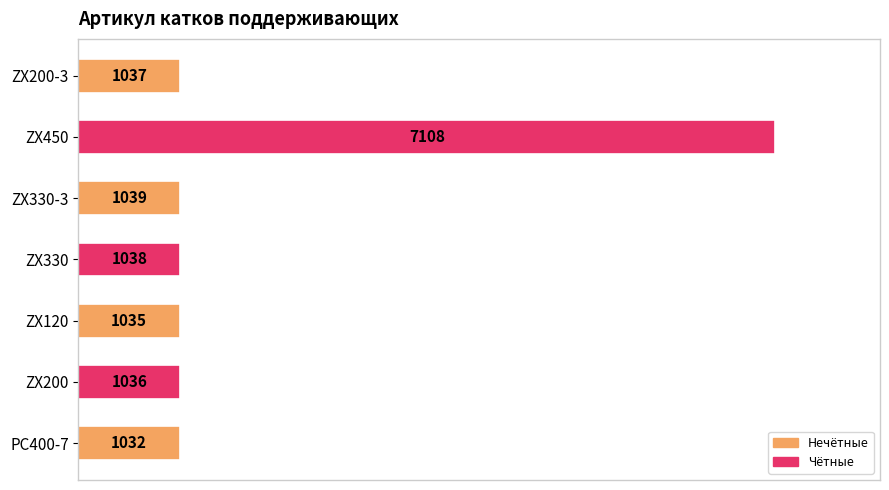

Reading bottom to top, extract all data points from this chart.

PC400-7=1032	ZX200=1036	ZX120=1035	ZX330=1038	ZX330-3=1039	ZX450=7108	ZX200-3=1037